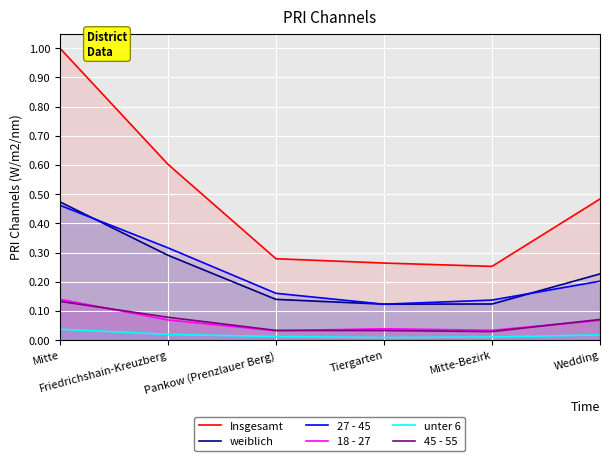

Reading right to left, transcribe all the data shown in this chart.

Insgesamt: 0.5	0.3	0.3	0.3	0.6	1.0
weiblich: 0.2	0.1	0.1	0.1	0.3	0.5
27 - 45: 0.2	0.1	0.1	0.2	0.3	0.5
18 - 27: 0.1	0.0	0.0	0.0	0.1	0.1
unter 6: 0.0	0.0	0.0	0.0	0.0	0.0
45 - 55: 0.1	0.0	0.0	0.0	0.1	0.1